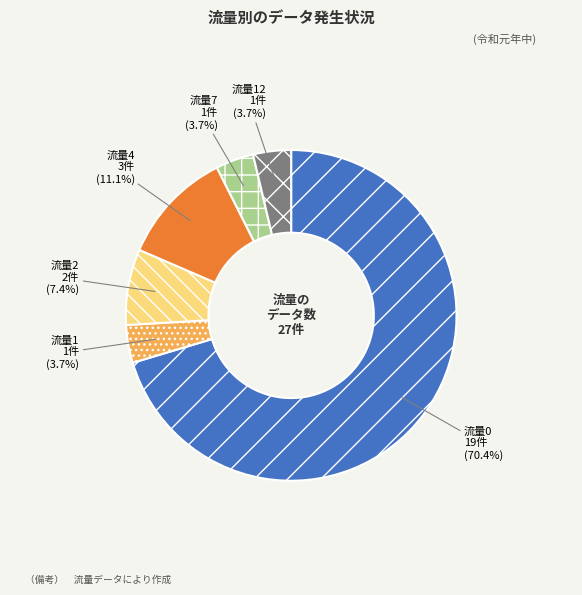

Is there any slice that represents more than half of the pie?

Yes